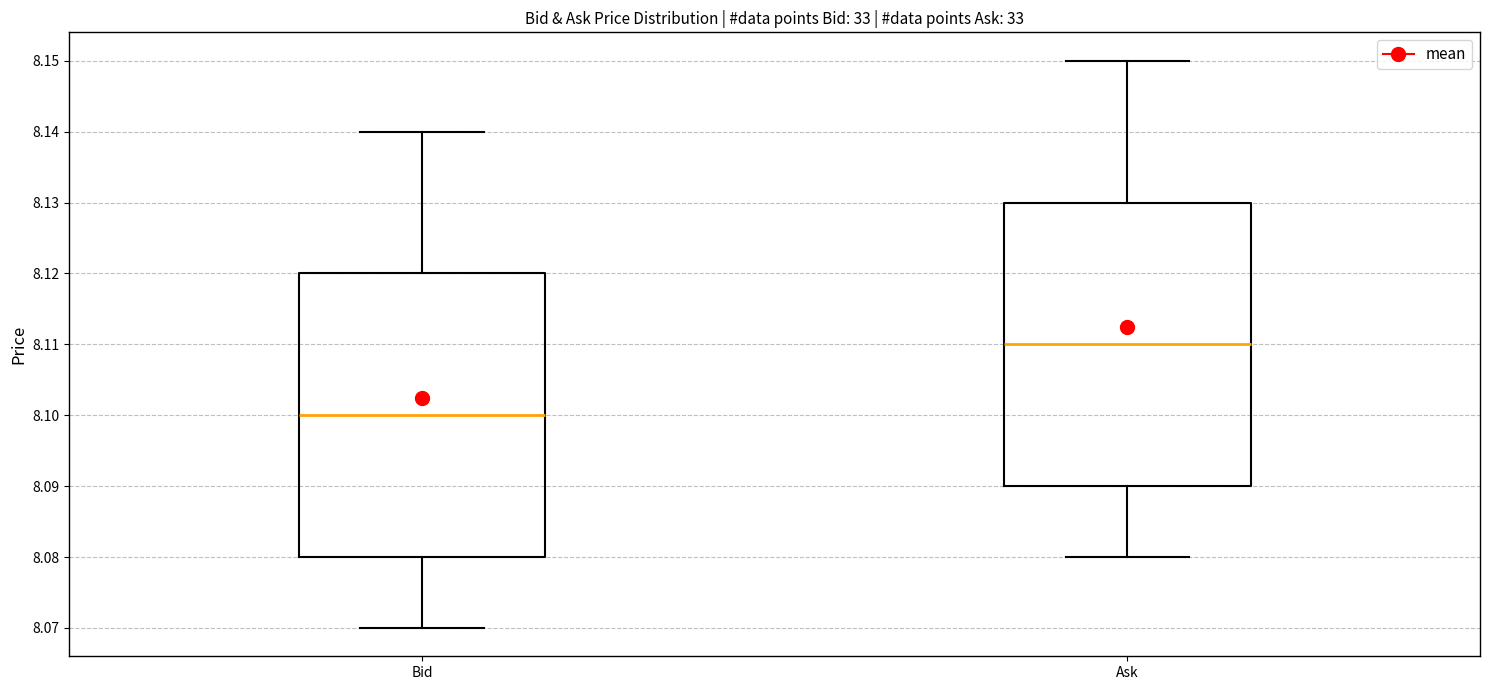

Which box has the highest median line?

Ask